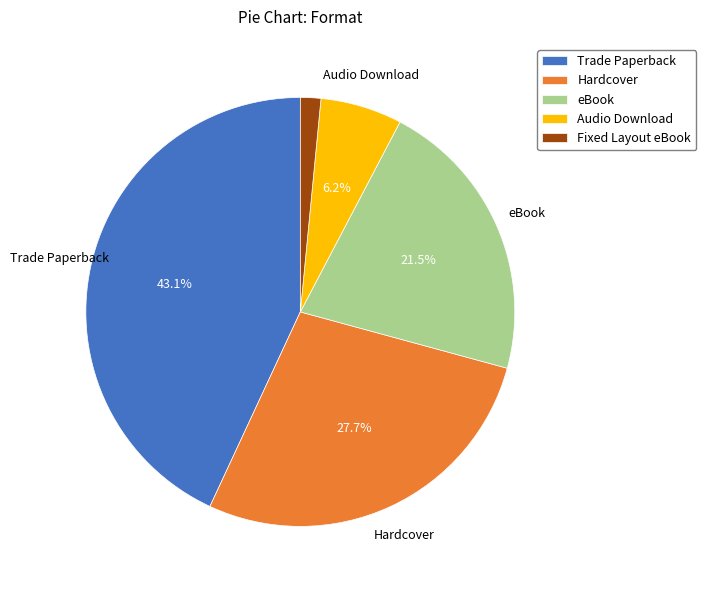

To the nearest percent, what is the difference between the largest and smallest slice percentages?

42%